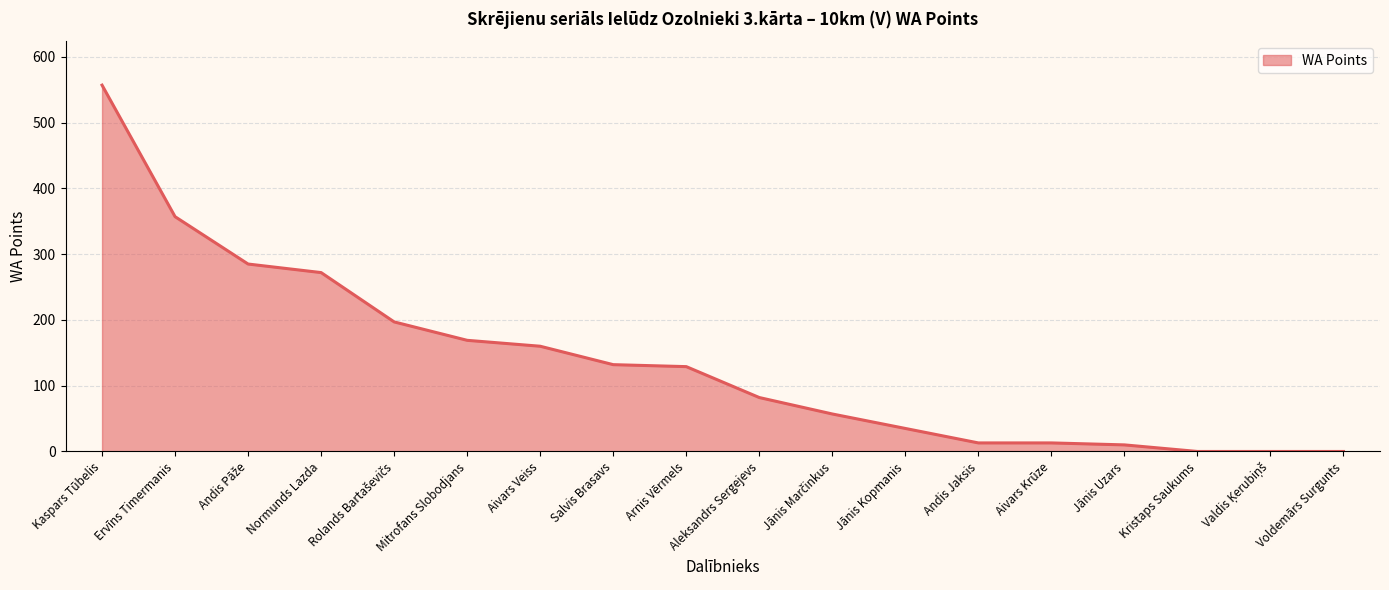

How many distinct data groups are displayed?

1